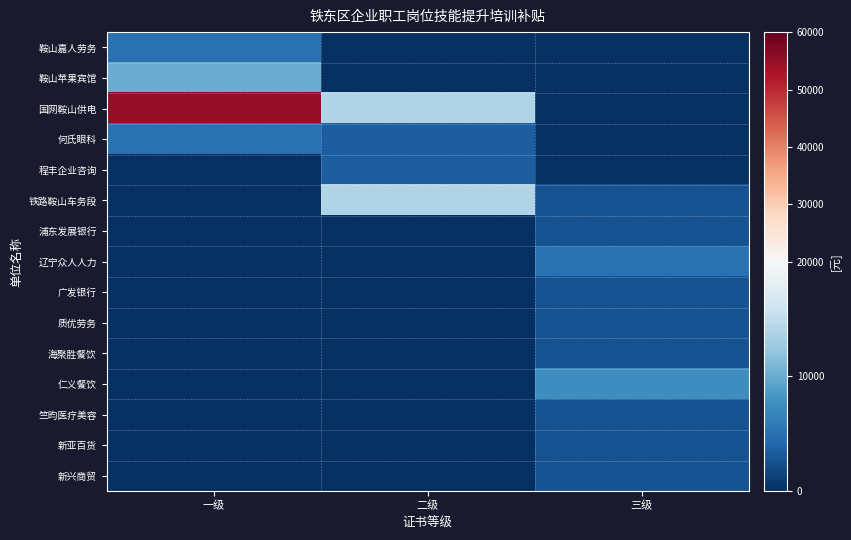

Which series has the widest spread of values?

国网鞍山供电